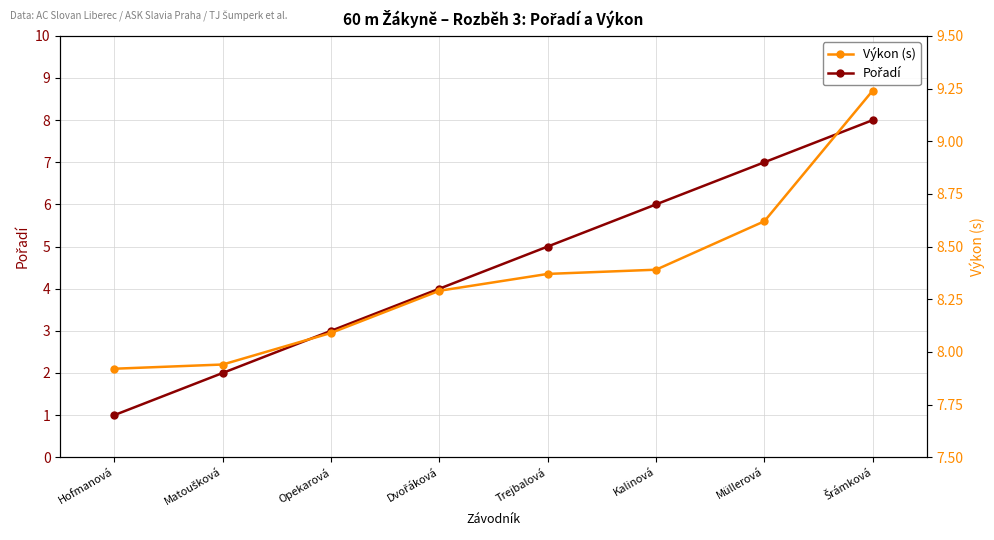

Which series has the largest range (max minus min)?

Pořadí